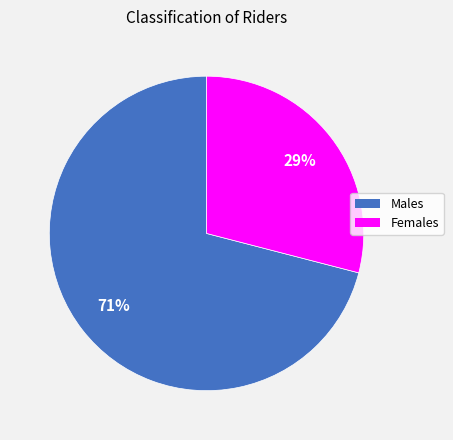

Count the number of slices in the pie.

2